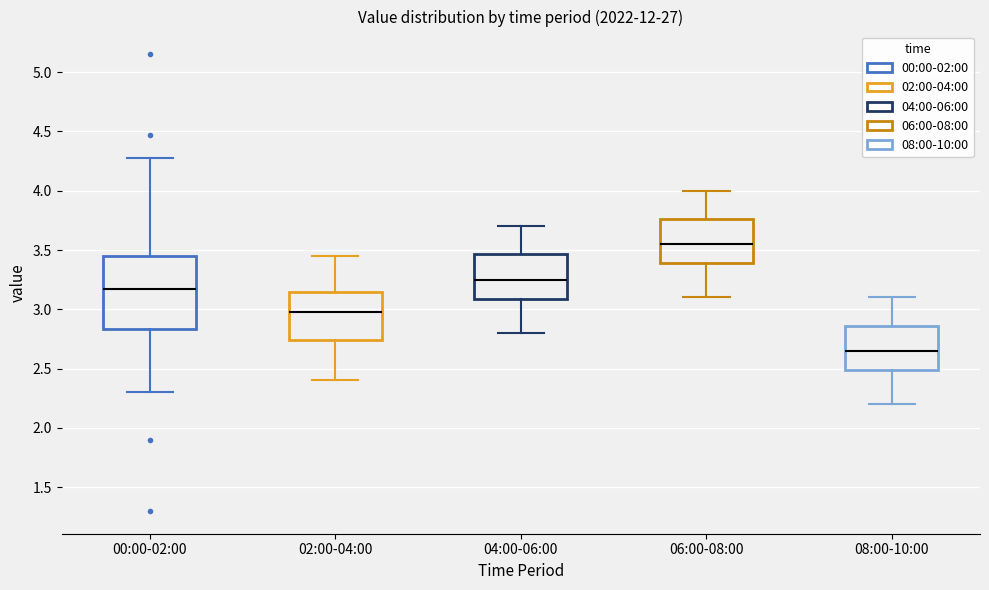

Where is the upper edge of the box for 06:00-08:00 on the y-axis? The values are not printed on the chart, so give them approximately, as read against the axis.

3.75